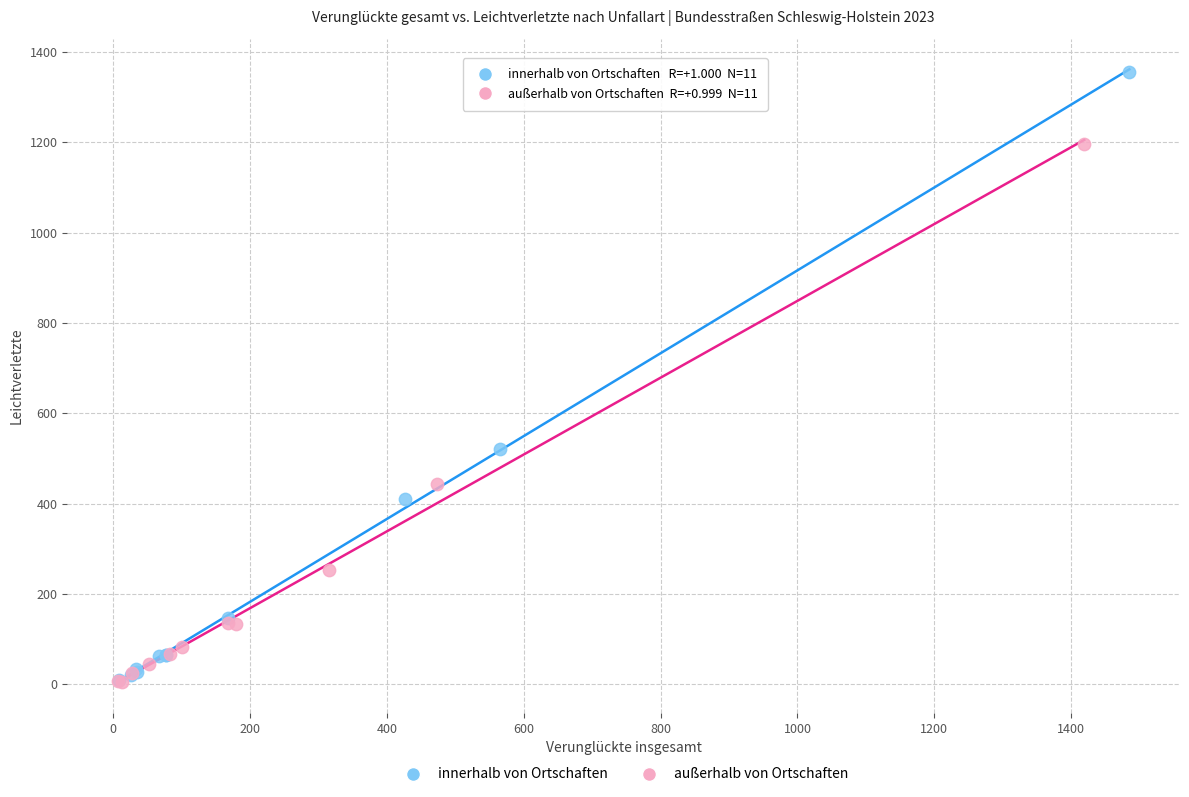

Which series has the widest spread of Y values?

innerhalb von Ortschaften